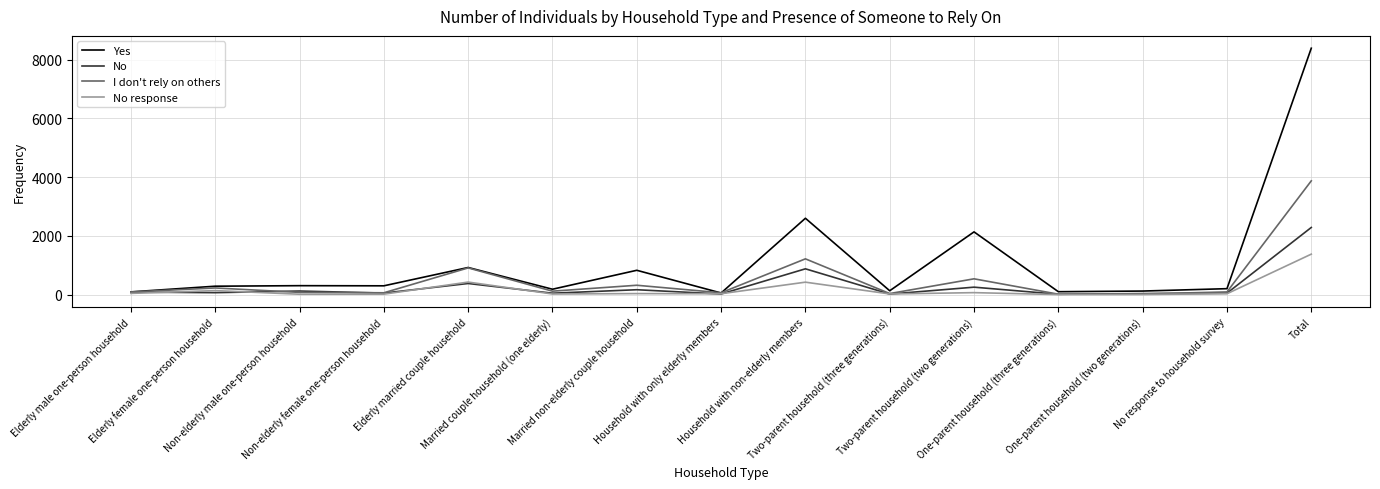

What is the maximum value shown in the chart?

8384